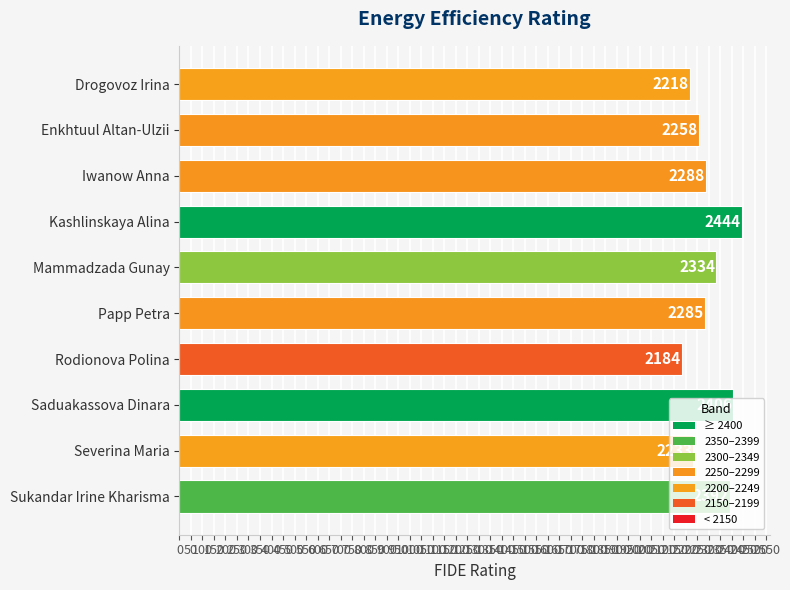

How many categories are shown in the chart?

10